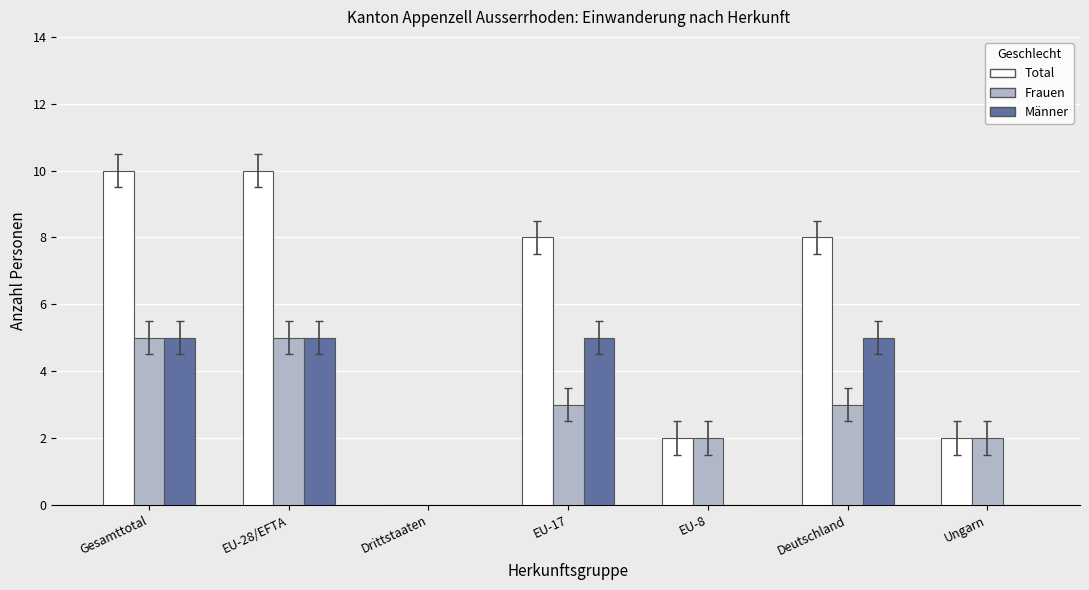

Which series changed the most between EU-8 and Deutschland?

Total